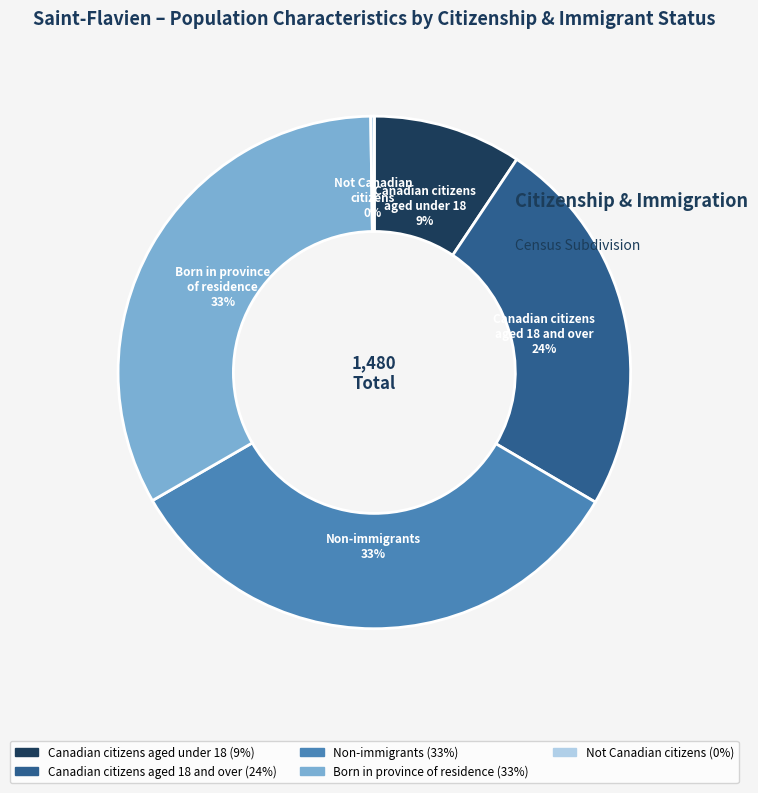

Combined, do Born in province of residence and Canadian citizens aged 18 and over account for over 50%?

Yes